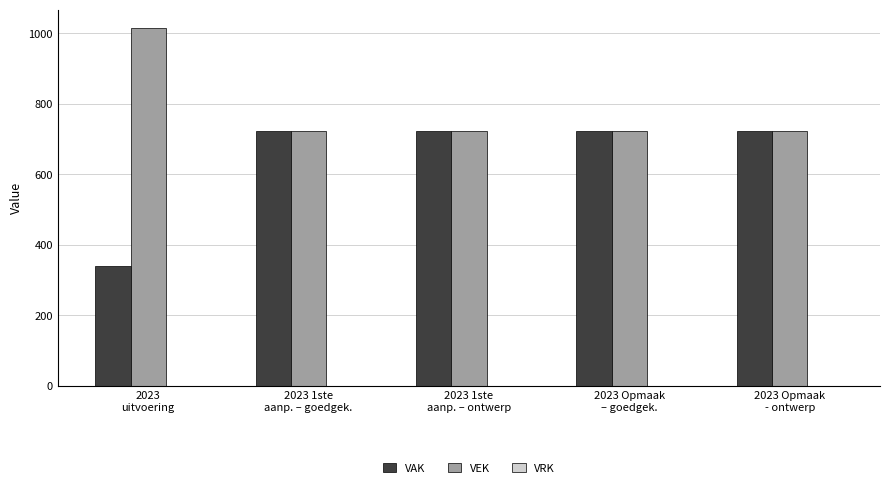

Are the bars grouped side by side (vs. stacked)?

Yes